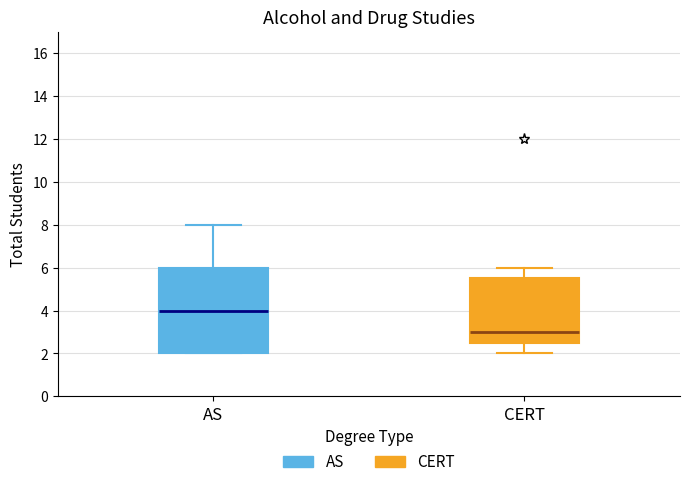

Reading left to right, read every box against the y-axis: the position of its median line, the range the box covers, and the ends of its whiskers. The values are not printed on the chart, so give them approximately, as read against the axis.

AS: median 4.0, box 2.0 to 6.0, whiskers 2.0 to 8.0
CERT: median 3.0, box 2.6 to 5.6, whiskers 2.0 to 6.0